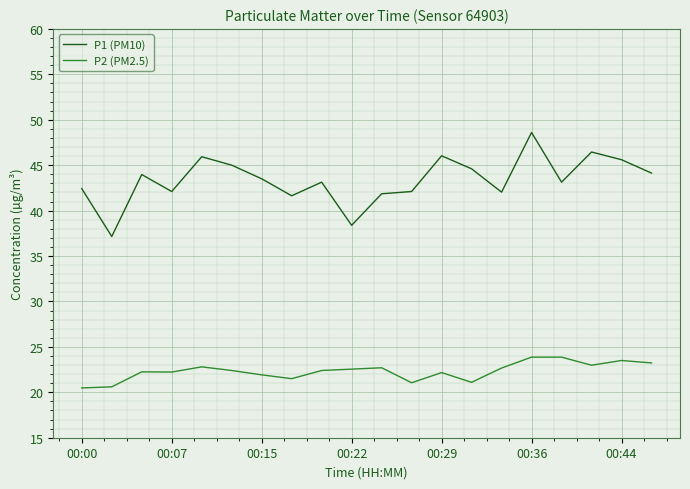

True or false: P1 (PM10) and P2 (PM2.5) intersect in this chart.

False